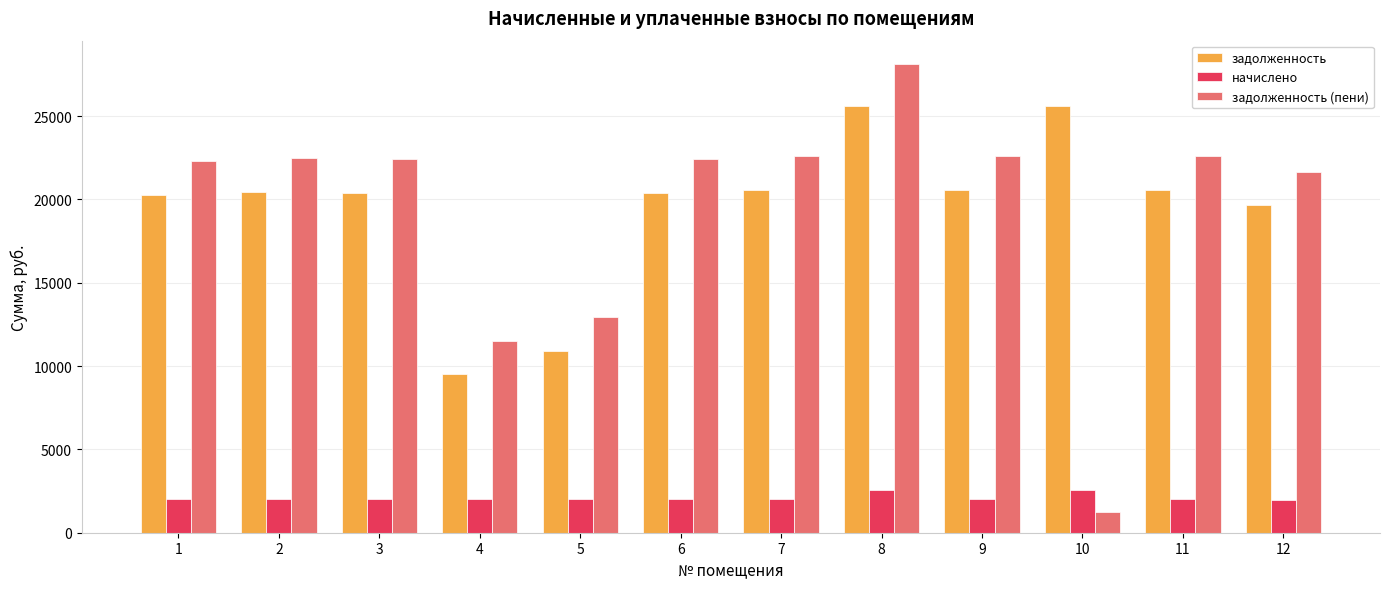

What is the sum of all задолженность (пени) values?

232976.3